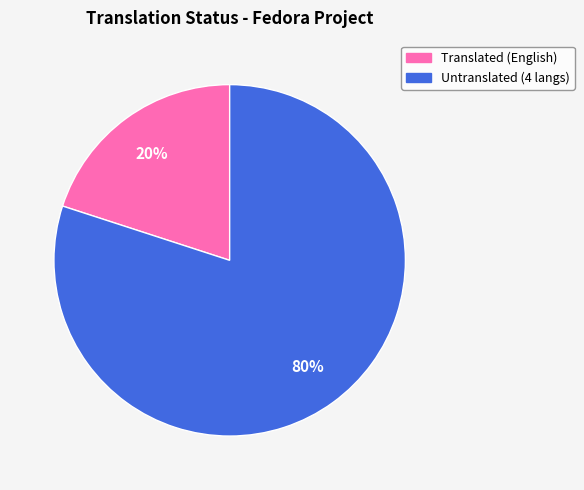

Is there any slice that represents more than half of the pie?

Yes